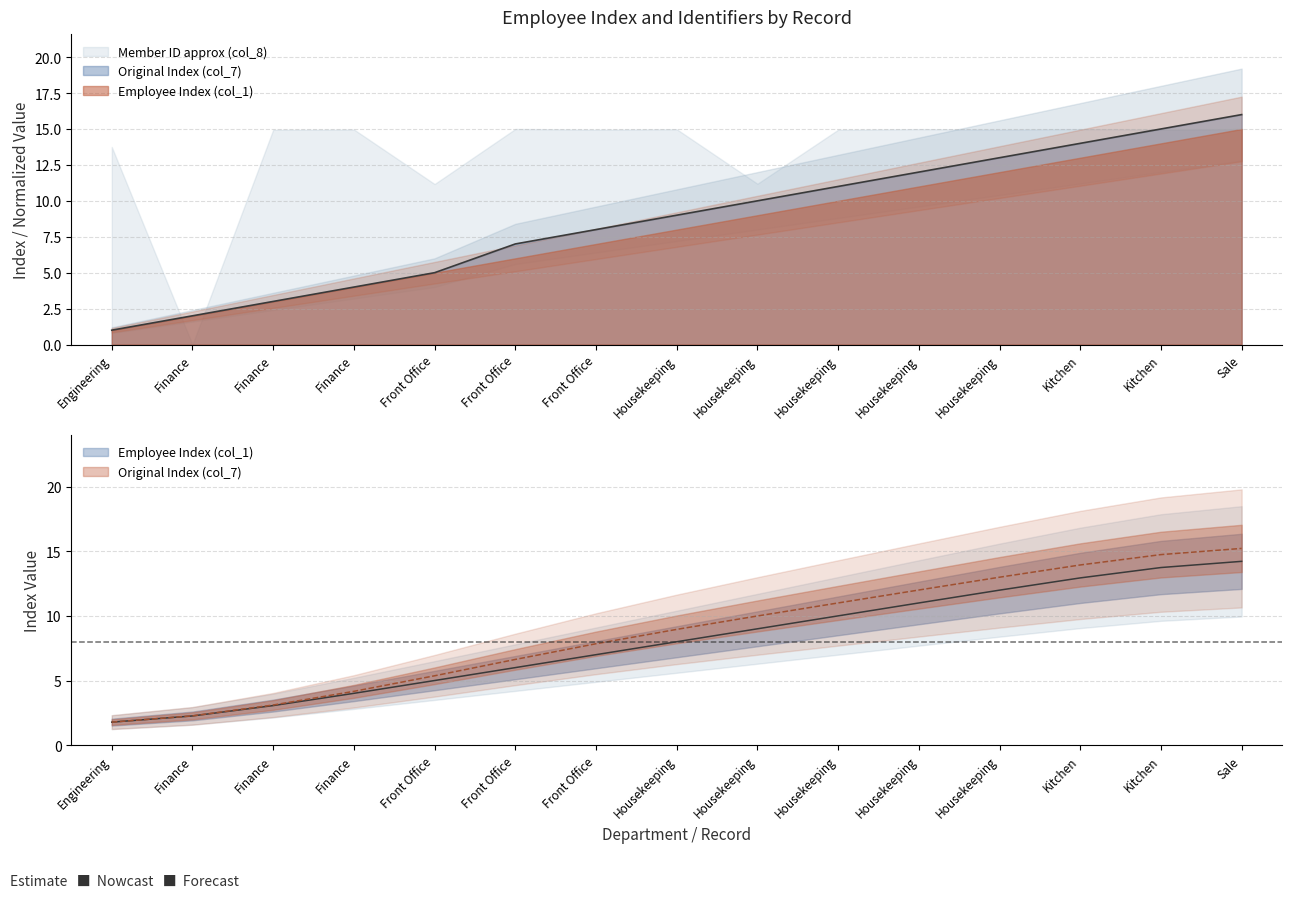

Reading left to right, what are all the values shown in this chart?

Employee Index (col_1): 1.8	2.3	3.1	4.0	5.0	6.0	7.0	8.0	9.0	10.0	11.0	12.0	12.9	13.7	14.2
Original Index (col_7): 1.0	2.0	3.0	4.0	5.0	7.0	8.0	9.0	10.0	11.0	12.0	13.0	14.0	15.0	16.0